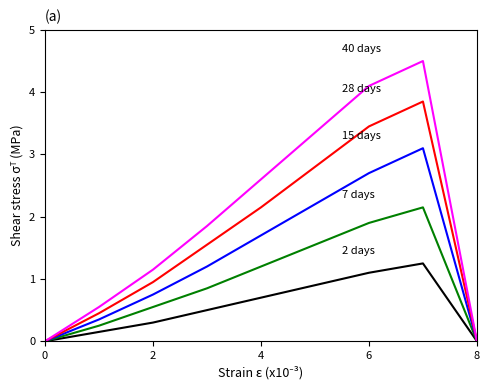

What is the greatest value displayed?

4.5